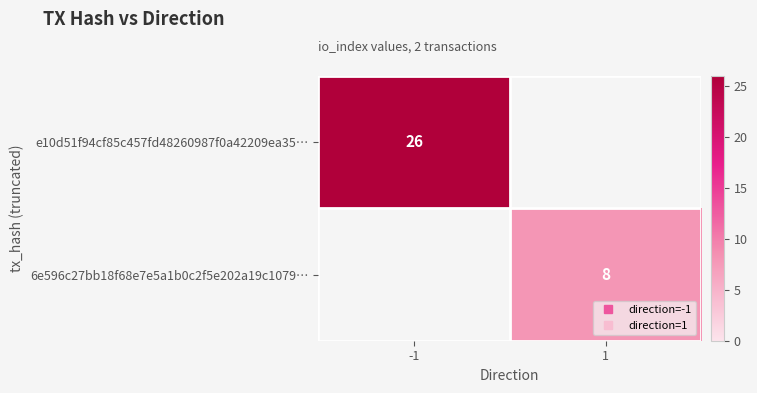

What is the approximate value of 6e596c27bb18f68e7e5a1b0c2f5e202a19c1079… at 1?

8.0